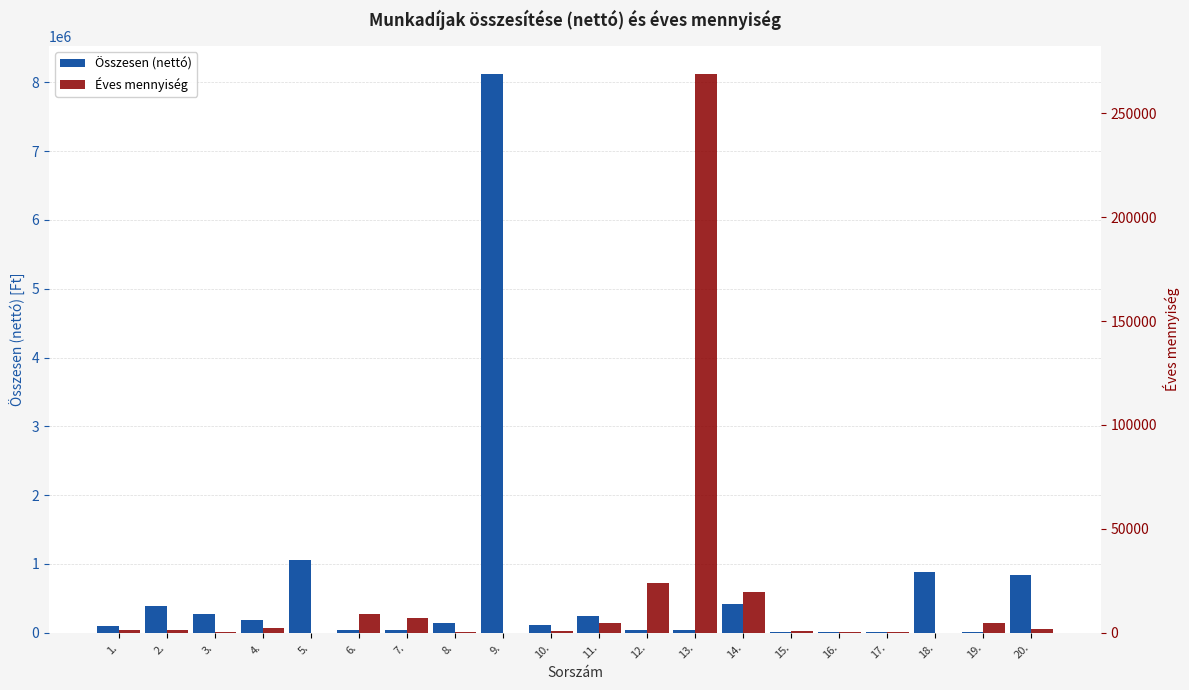

Reading left to right, what are all the values shown in this chart?

Összesen (nettó): 93750	393750	275000	187500	1050000	39375	45000	135000	8125000	112500	238906	35062	39187	413737	11000	16500	9652	875000	8250	837500
Éves mennyiség: 1334	1139	500	2320	40	9000	7000	200	1	600	4865	24000	269127	19800	1000	500	200	1	4800	1600